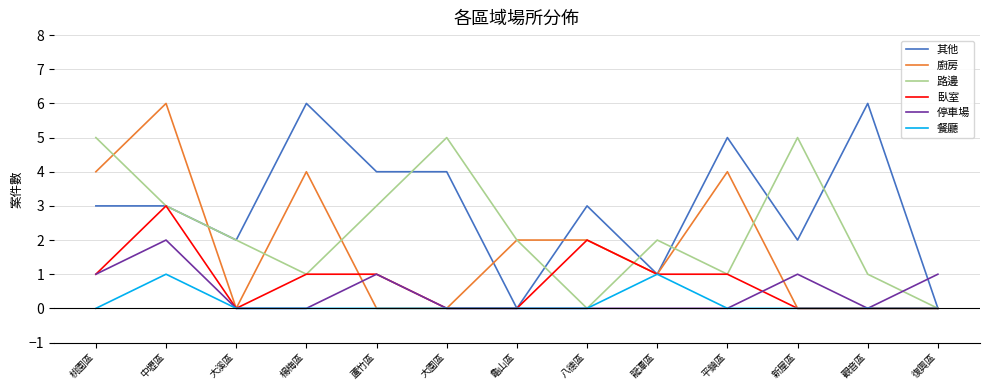

What is the approximate value of 其他 at 蘆竹區?

4